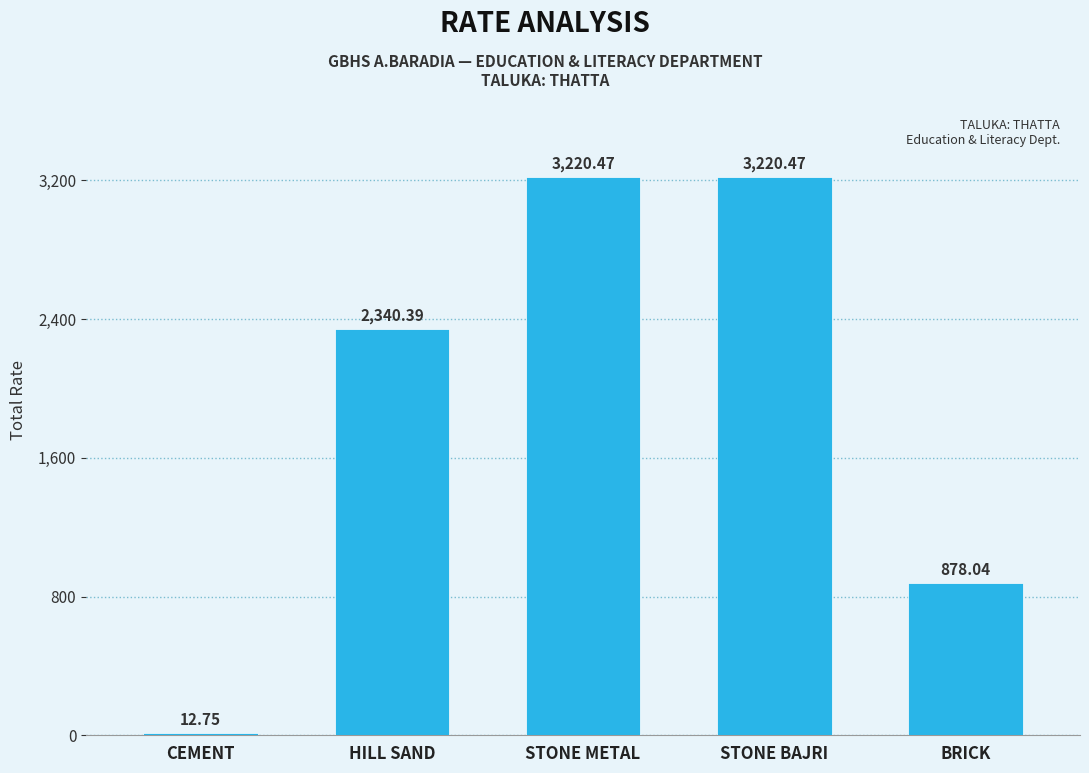

What is the label of the 2nd bar from the right?

STONE BAJRI